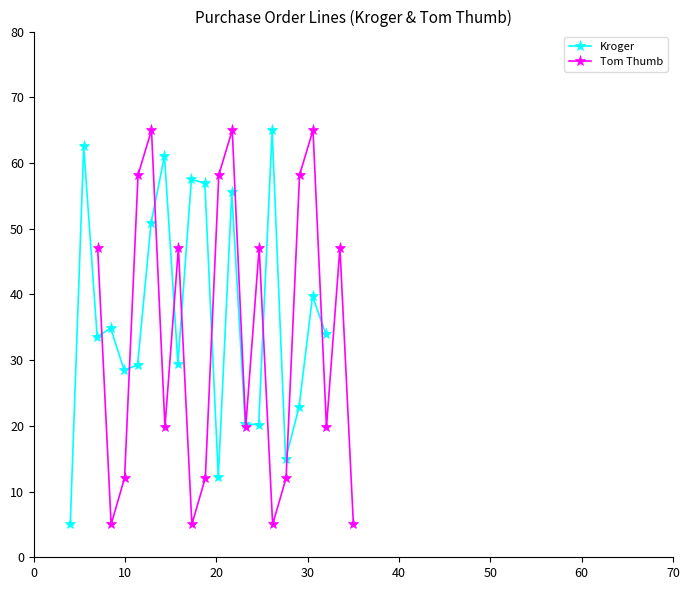

Which series has the widest spread of values?

Kroger